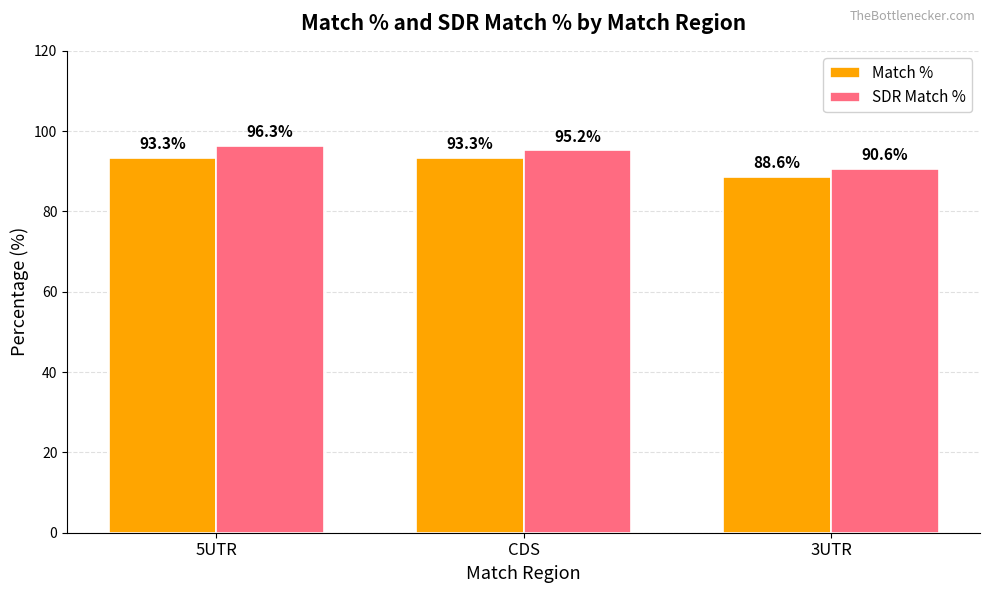

What is the average value of the SDR Match % series?

94.0